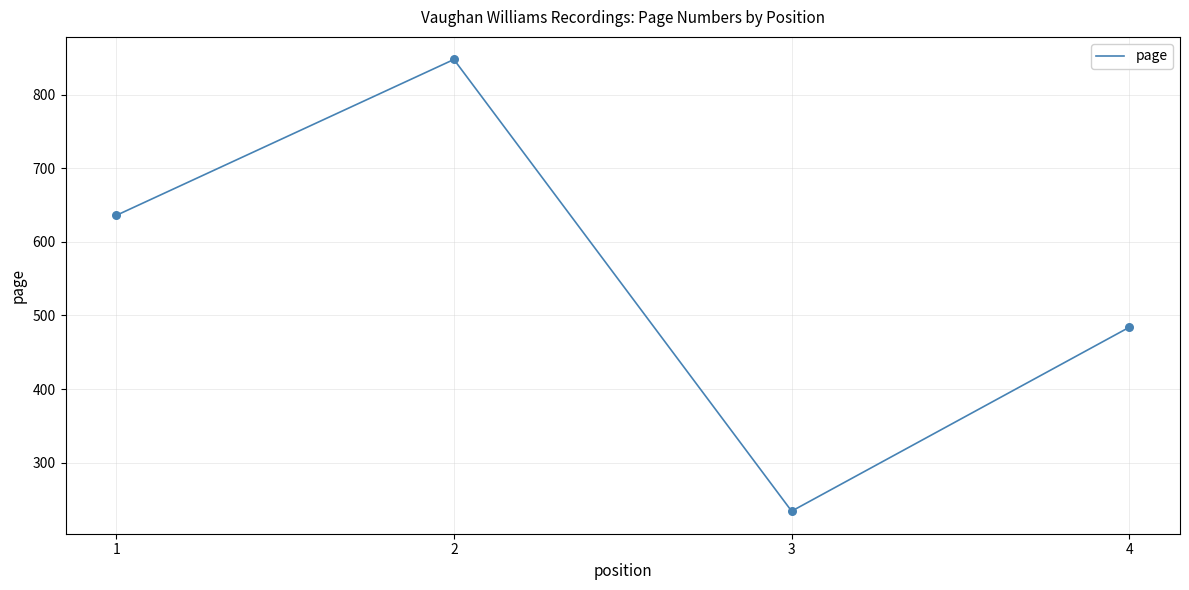

What is the ratio of the value at 3 to the value at 4?

0.5